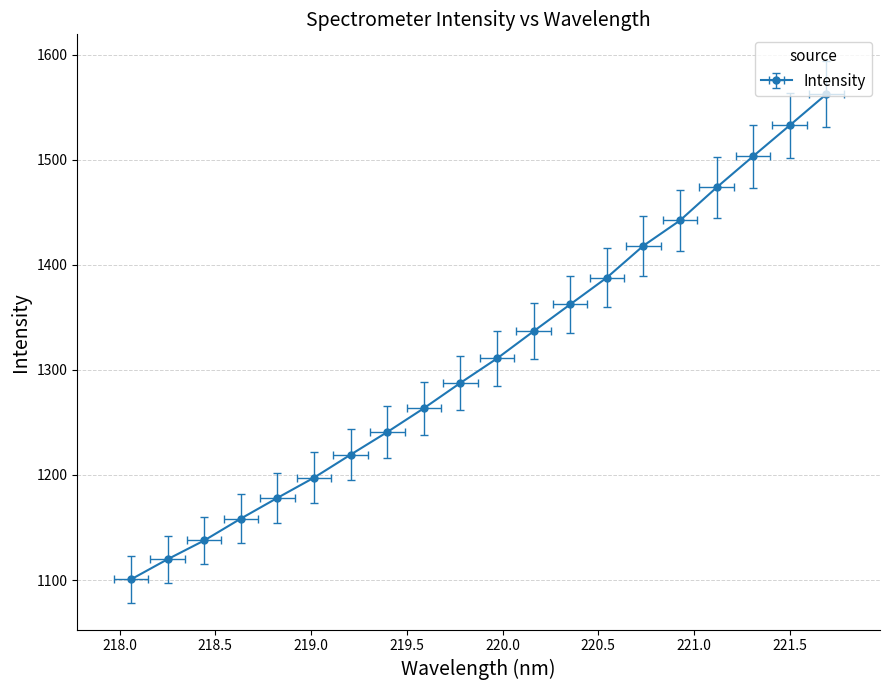

Reading right to left, what are all the values shown in this chart?

221.6902=1562.2	221.4993=1532.6	221.3083=1503.2	221.1174=1473.5	220.9264=1442.1	220.7354=1418.1	220.5444=1387.8	220.3533=1362.3	220.1623=1336.8	219.9712=1310.9	219.7801=1287.6	219.589=1263.5	219.3979=1240.8	219.2067=1219.3	219.0156=1197.5	218.8244=1178.2	218.6332=1158.5	218.442=1137.7	218.2508=1119.8	218.0596=1100.7